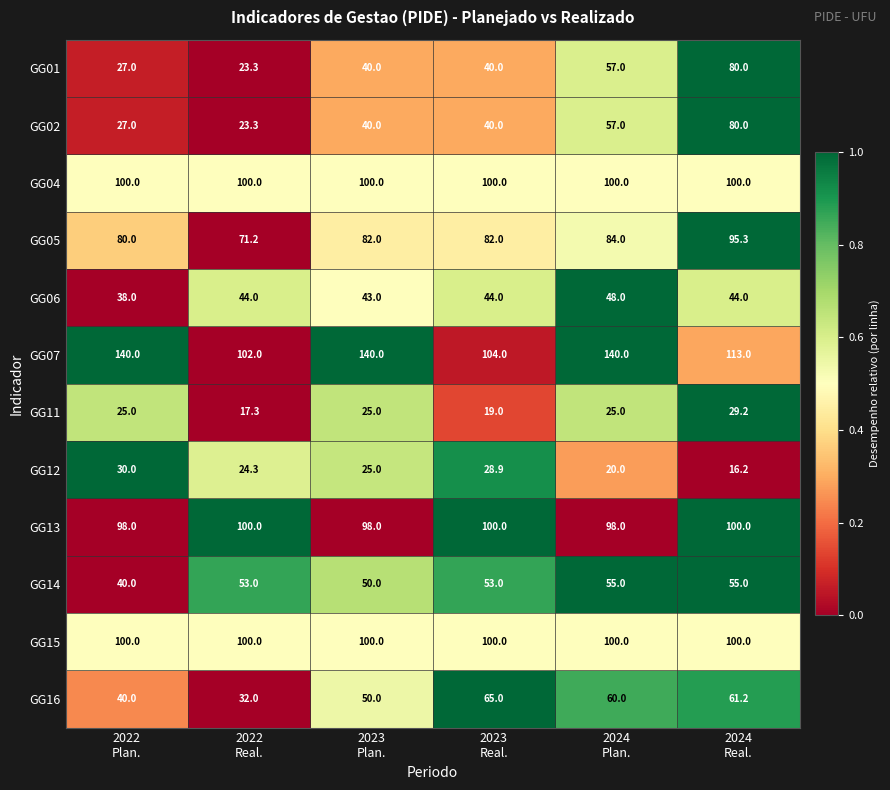

Which series has the largest total across all categories?

GG07